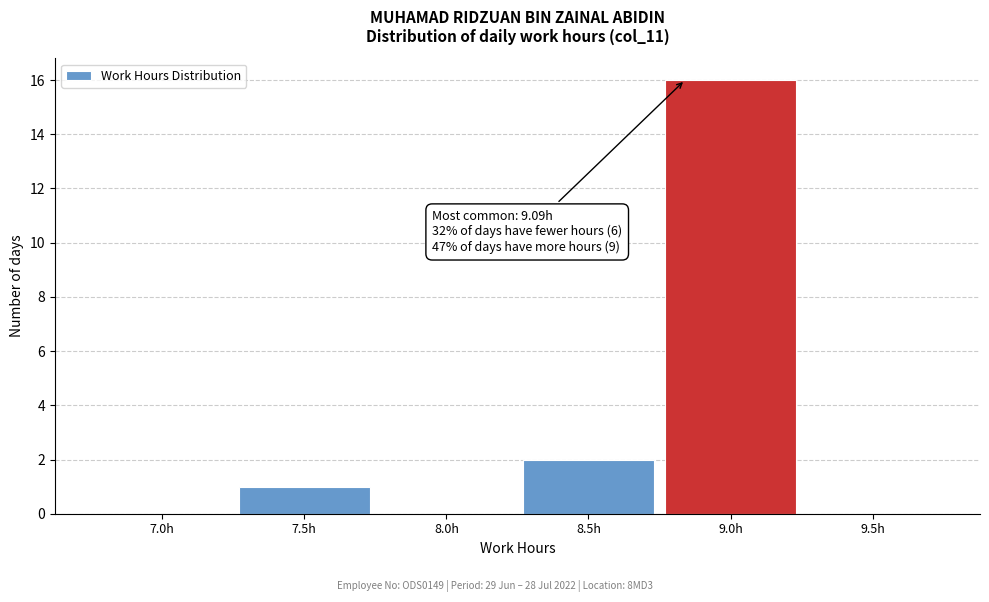

Reading left to right, what are all the values shown in this chart?

7.0h=0	7.5h=1	8.0h=0	8.5h=2	9.0h=16	9.5h=0